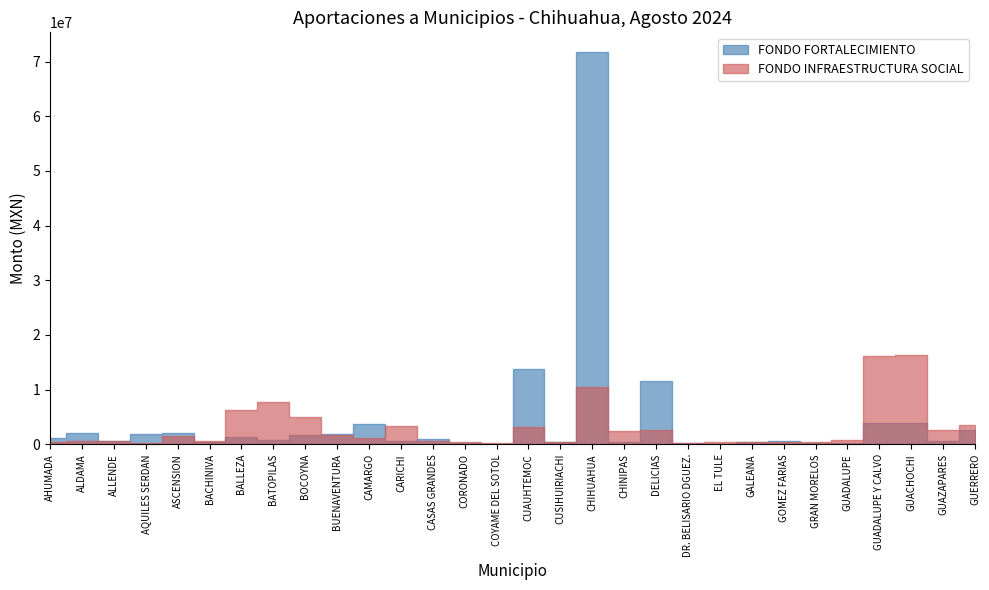

At which label does FONDO INFRAESTRUCTURA SOCIAL first exceed 1199289?

ASCENSION